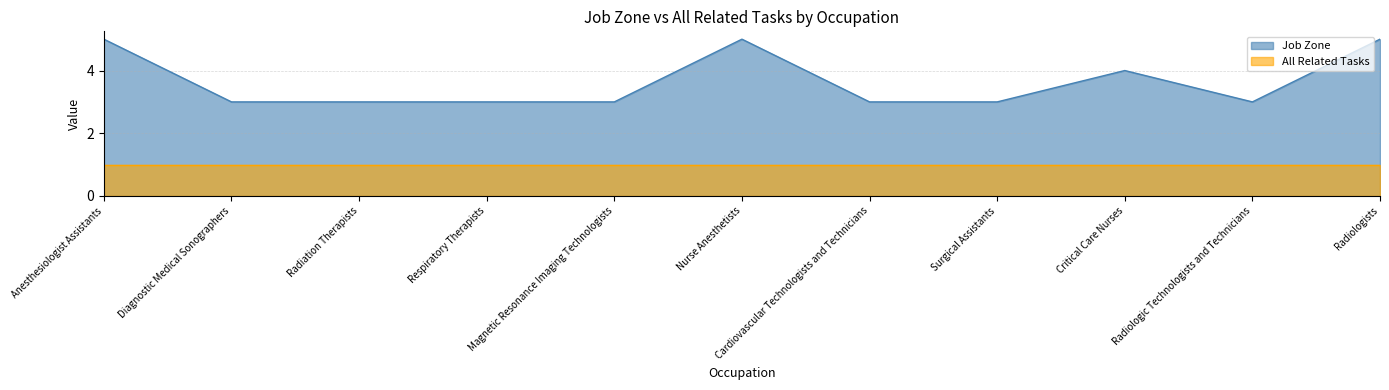

What is the average value?

4